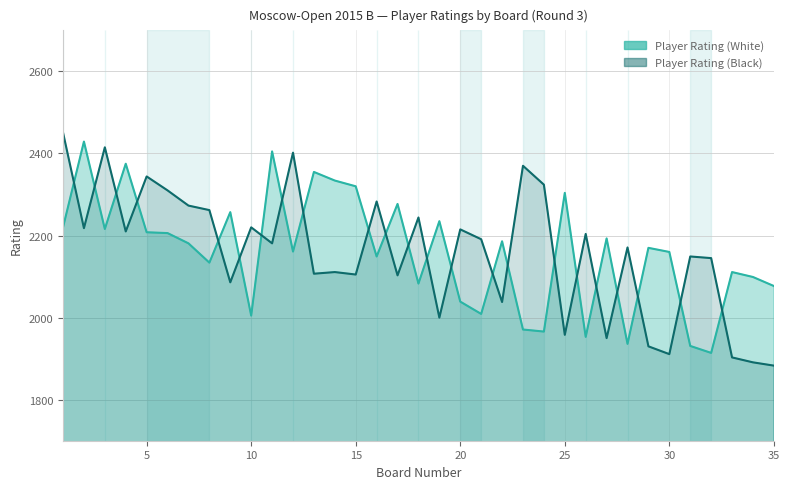

What is the lowest value of the Player Rating (Black) series?

1883